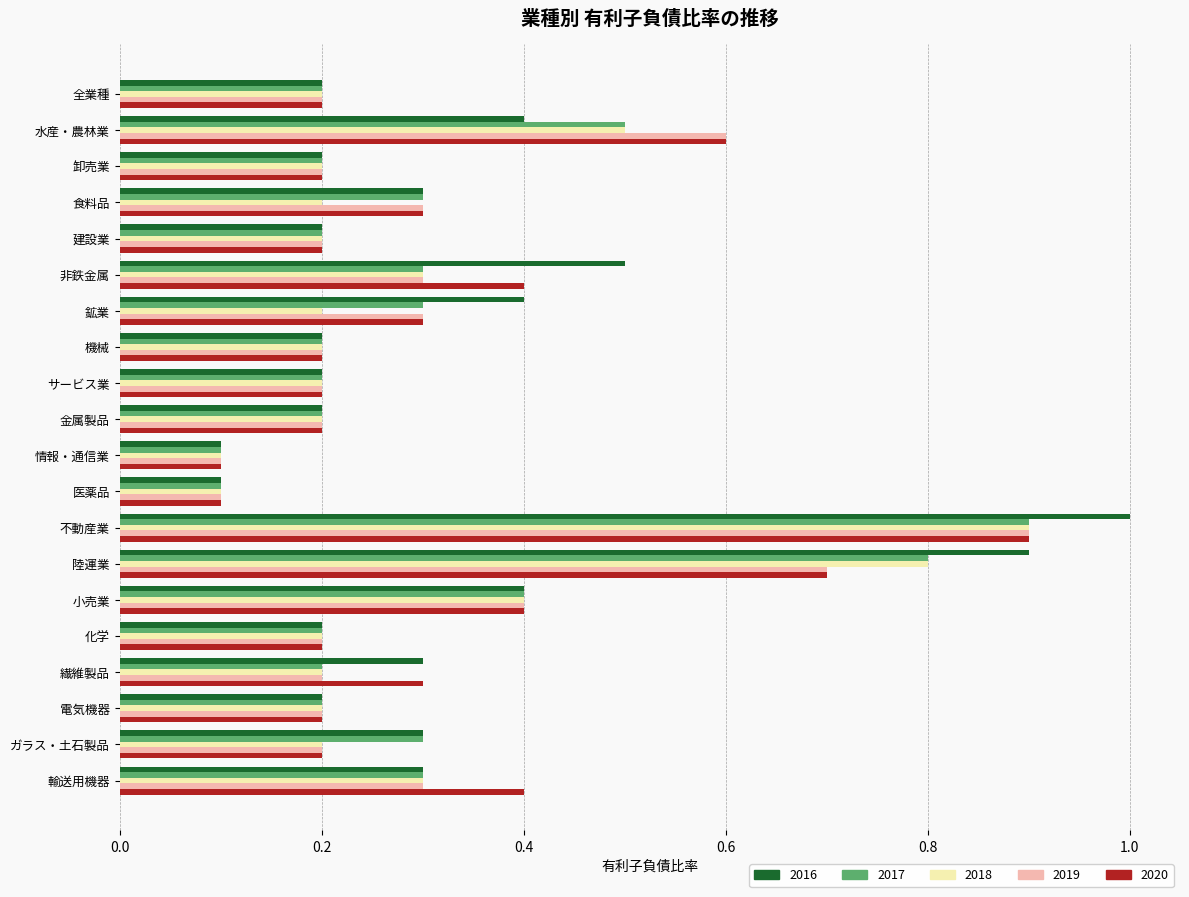

Is it true that 2019 equals 0.1 at 小売業?

False